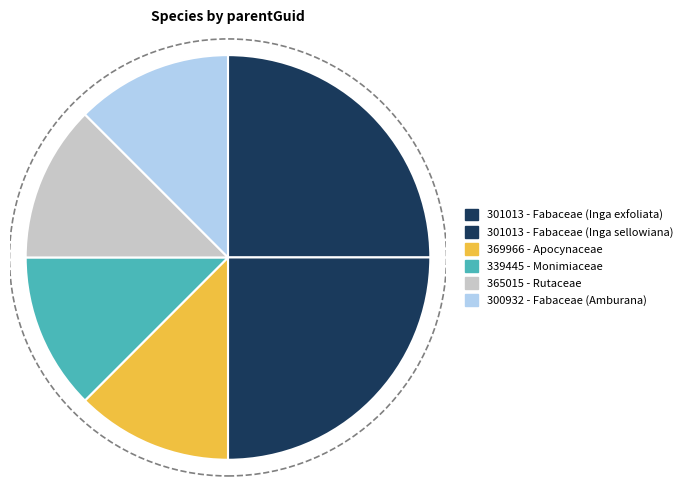

How many slices are in this pie chart?

6